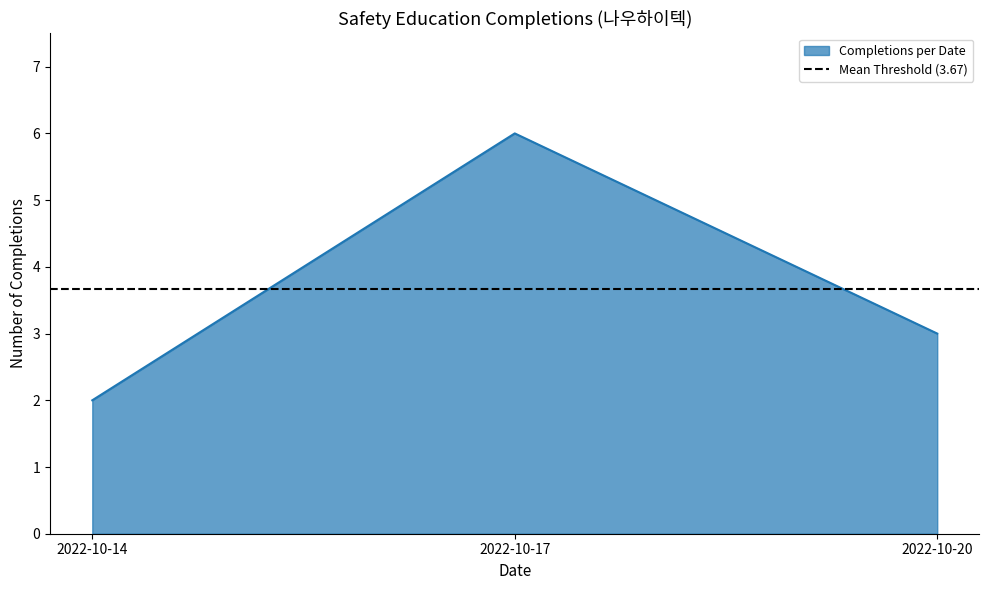

What is the average value?

4